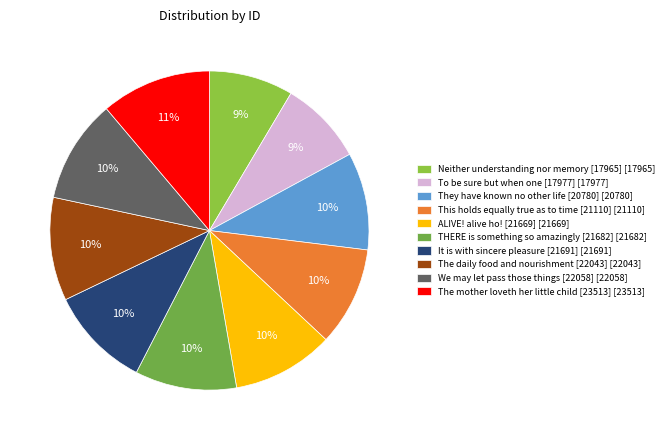

What is the smallest slice in the pie chart?

Neither understanding nor memory [17965]